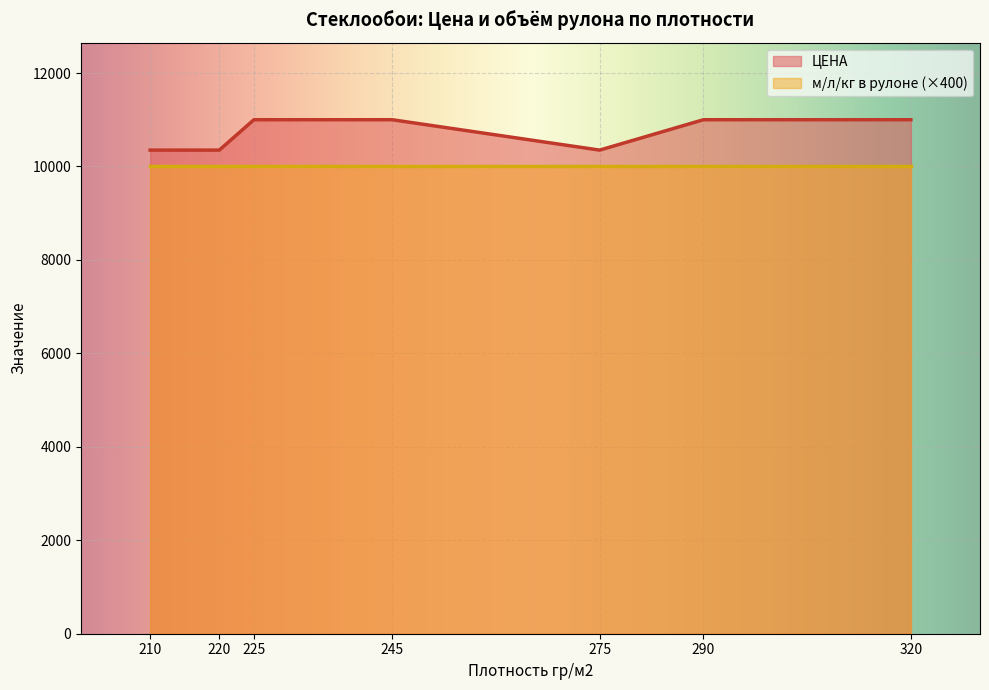

What is the difference between the highest and lowest values at 210?

350